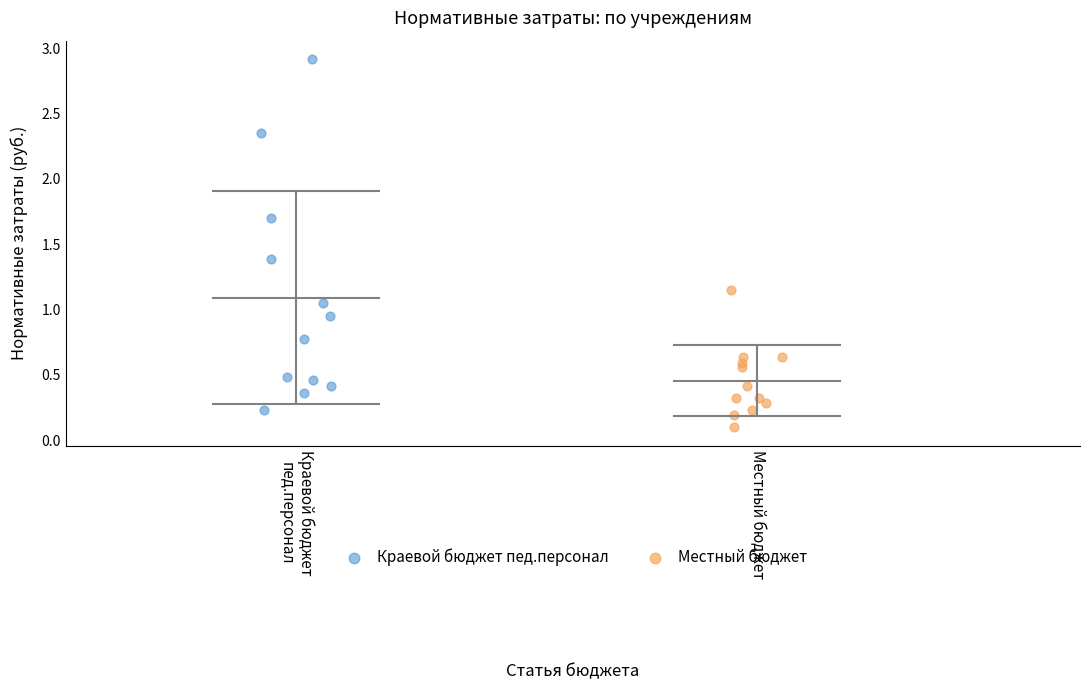

Which series contains the highest Y value?

Краевой бюджет пед.персонал